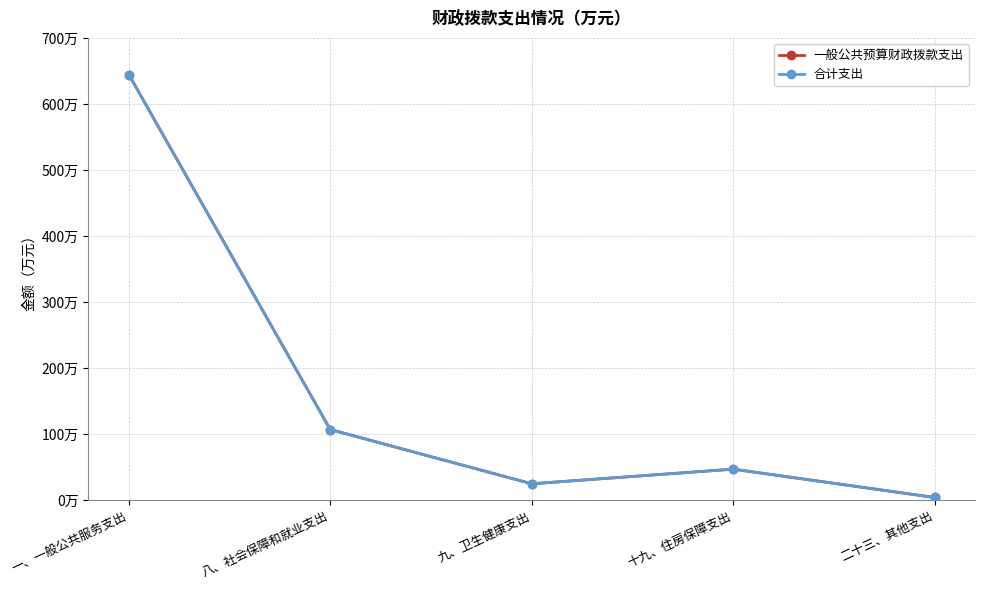

Is this an area chart (filled region under the line)?

No